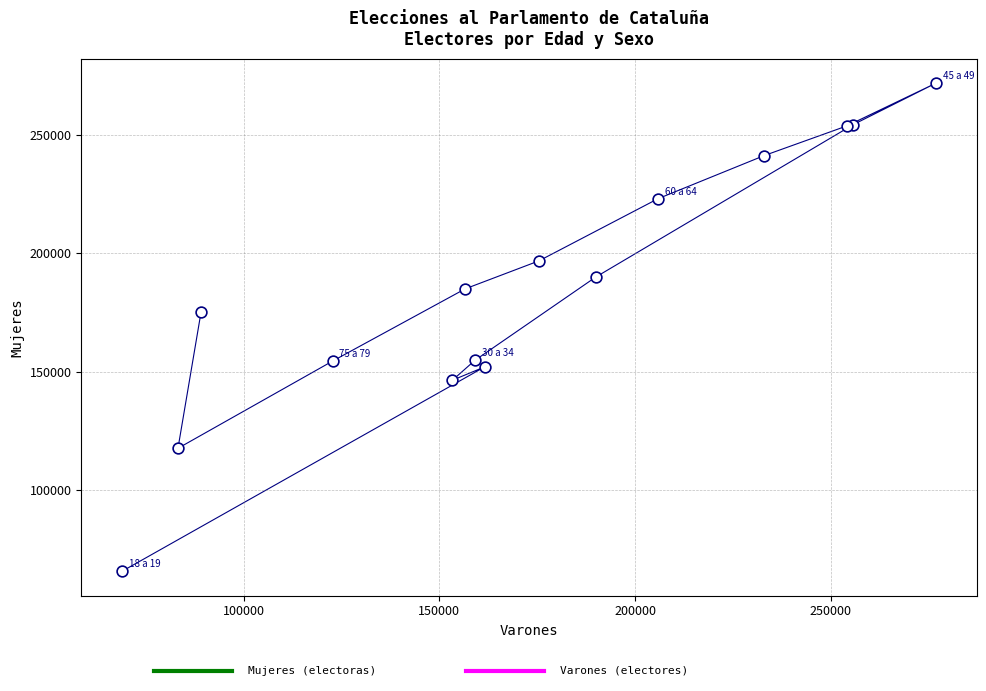

What Y value in the scatter plot is closest to 168829?

175422